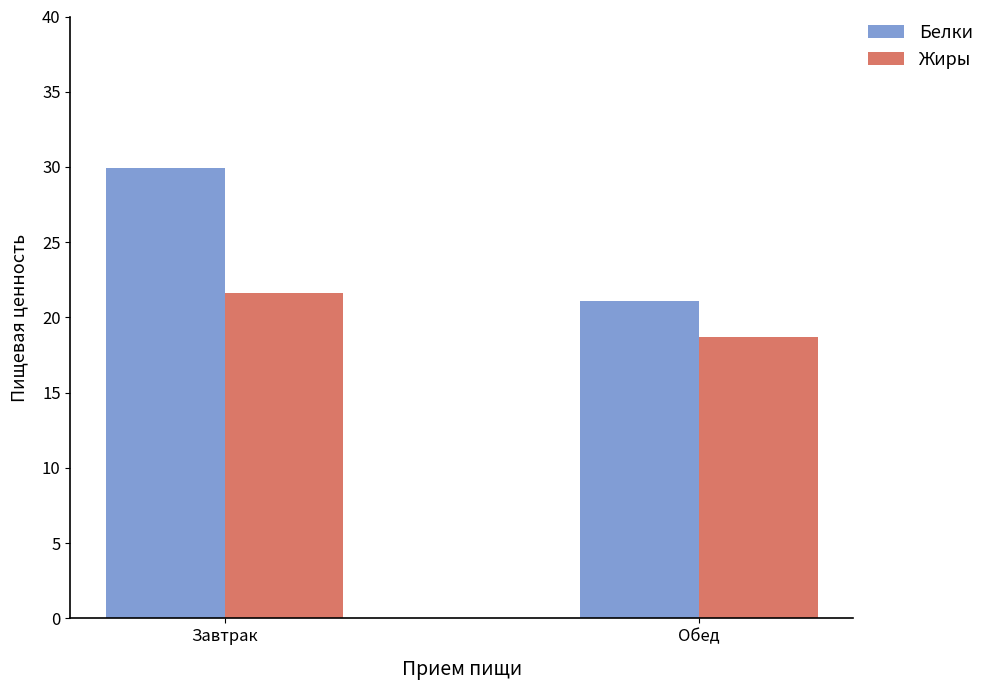

What position from the right is Обед?

1